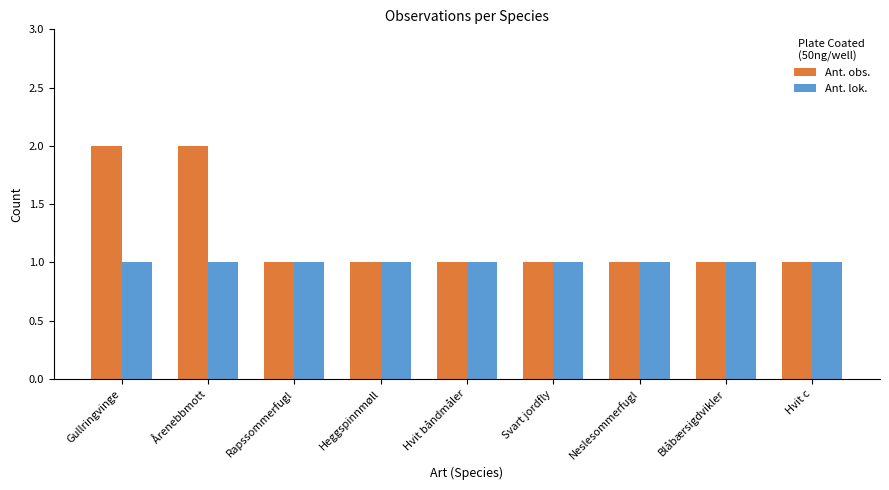

Reading left to right, what are all the values shown in this chart?

Ant. obs.: 2	2	1	1	1	1	1	1	1
Ant. lok.: 1	1	1	1	1	1	1	1	1